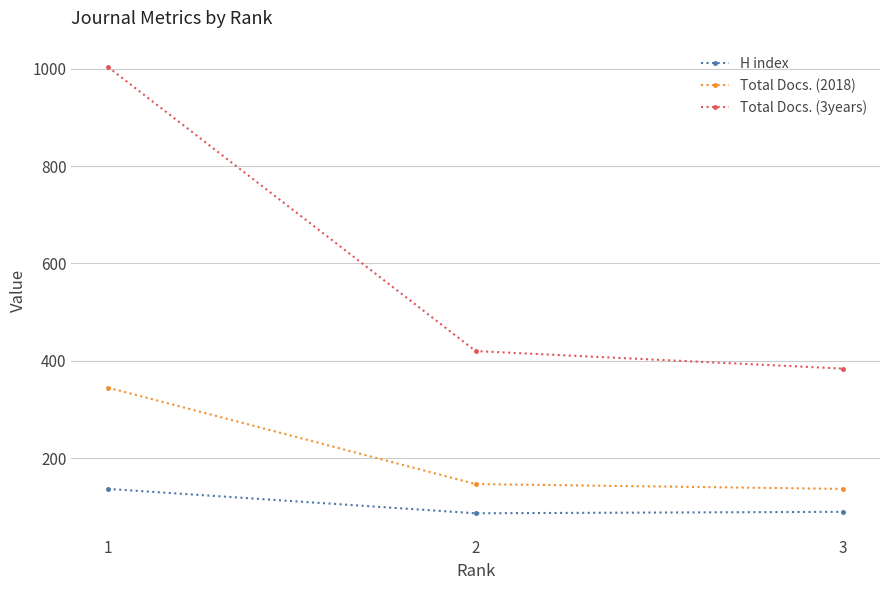

What is the spread (max minus min) of values at 1?

866